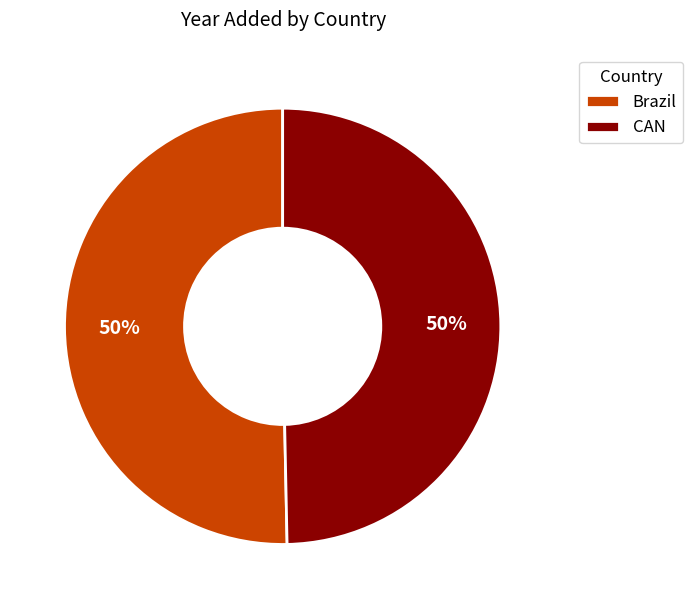

Approximately how many times larger is the value at Brazil compared to CAN?

1.0